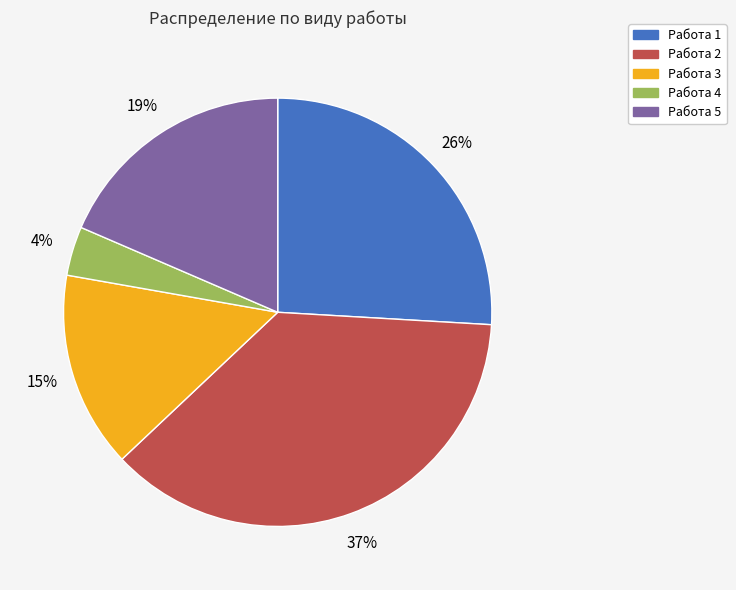

Is the sum of Работа 1 and Работа 3 greater than half?

No